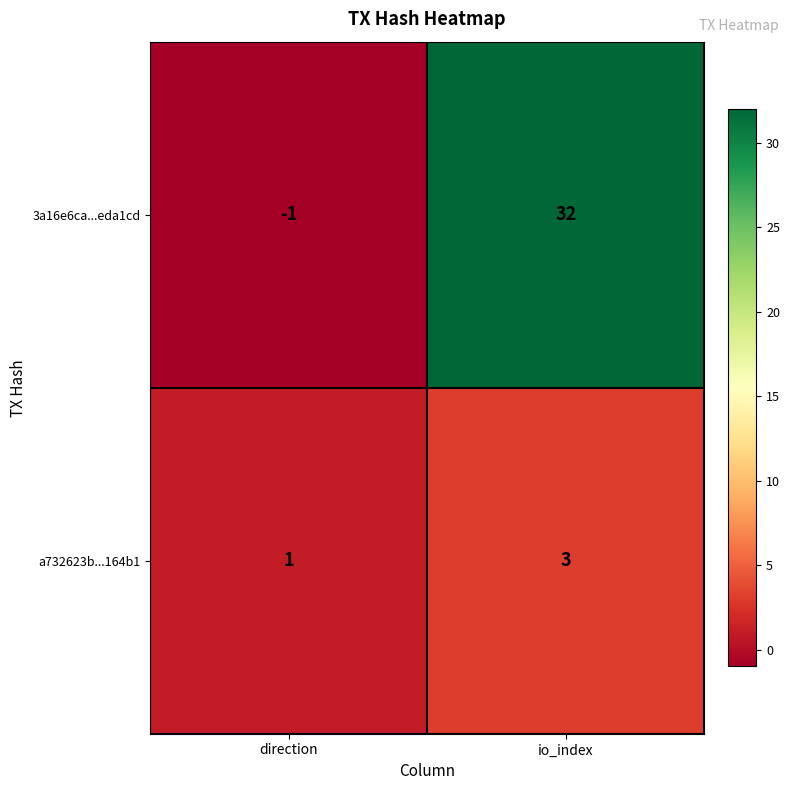

What is the sum of all 3a16e6ca...eda1cd values?

31